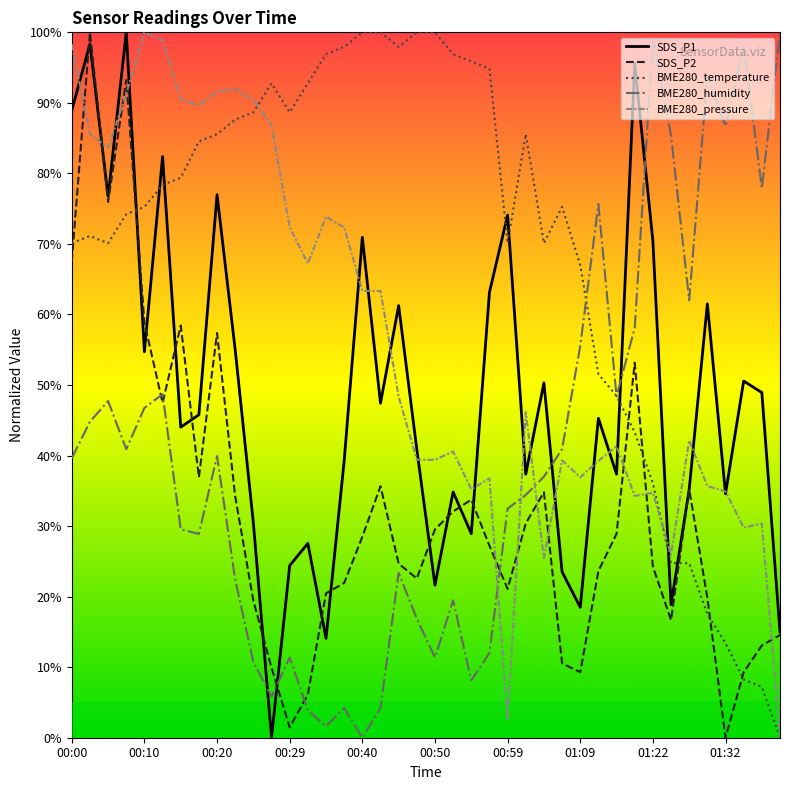

List the series in order of their overall mean, lowest first.

SDS_P2, BME280_humidity, SDS_P1, BME280_pressure, BME280_temperature